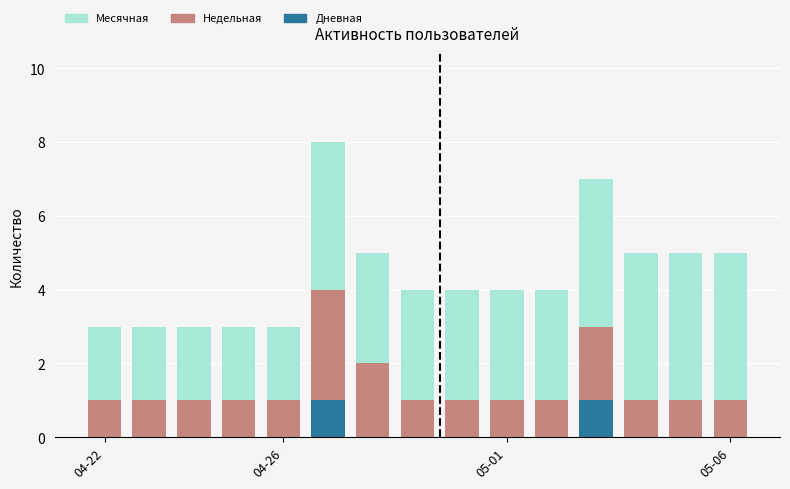

Does the chart contain stacked bars?

Yes